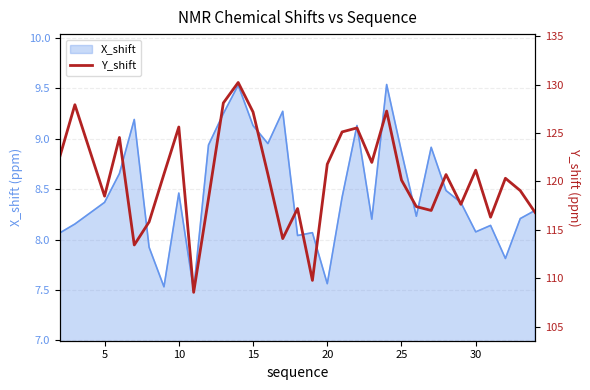

What is the sum of all values?

3851.4